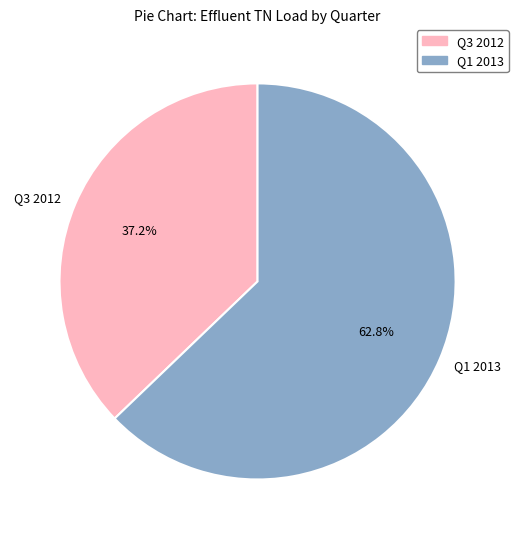

The Q3 2012 slice represents 37% of the pie. True or false?

True